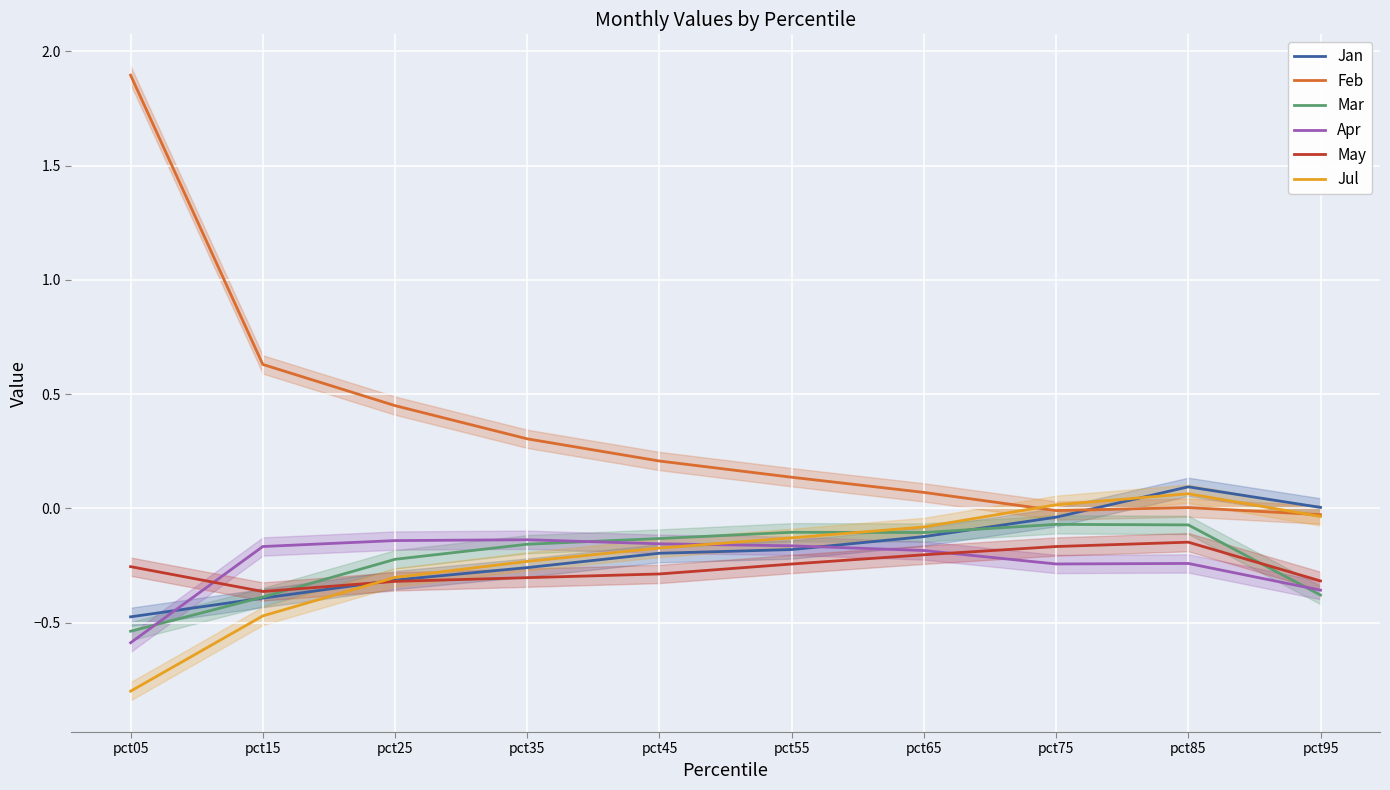

Reading left to right, transcribe all the data shown in this chart.

Jan: pct05=-0.5	pct15=-0.4	pct25=-0.3	pct35=-0.3	pct45=-0.2	pct55=-0.2	pct65=-0.1	pct75=-0.0	pct85=0.1	pct95=0.0
Feb: pct05=1.9	pct15=0.6	pct25=0.4	pct35=0.3	pct45=0.2	pct55=0.1	pct65=0.1	pct75=-0.0	pct85=0.0	pct95=-0.0
Mar: pct05=-0.5	pct15=-0.4	pct25=-0.2	pct35=-0.2	pct45=-0.1	pct55=-0.1	pct65=-0.1	pct75=-0.1	pct85=-0.1	pct95=-0.4
Apr: pct05=-0.6	pct15=-0.2	pct25=-0.1	pct35=-0.1	pct45=-0.2	pct55=-0.2	pct65=-0.2	pct75=-0.2	pct85=-0.2	pct95=-0.4
May: pct05=-0.3	pct15=-0.4	pct25=-0.3	pct35=-0.3	pct45=-0.3	pct55=-0.2	pct65=-0.2	pct75=-0.2	pct85=-0.1	pct95=-0.3
Jul: pct05=-0.8	pct15=-0.5	pct25=-0.3	pct35=-0.2	pct45=-0.2	pct55=-0.1	pct65=-0.1	pct75=0.0	pct85=0.1	pct95=-0.0